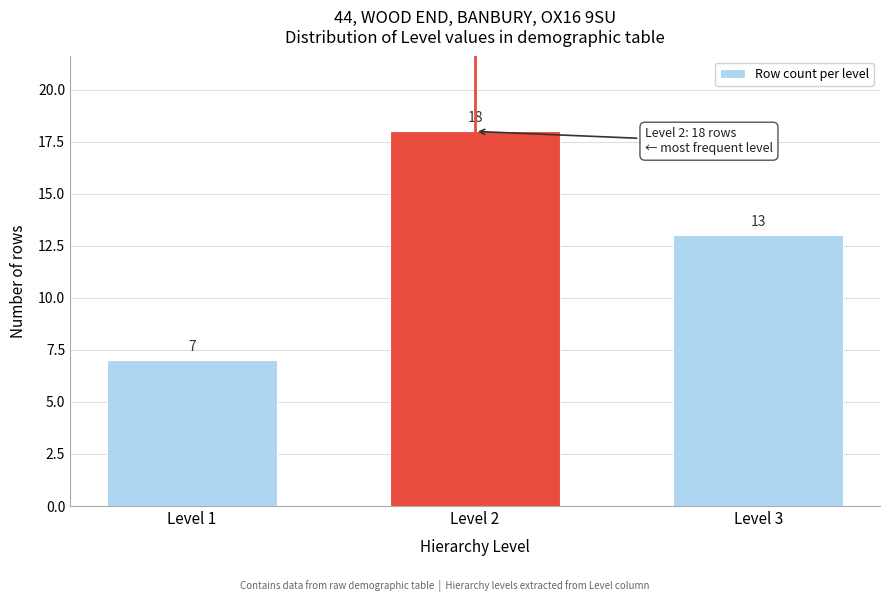

Reading right to left, what are all the values shown in this chart?

13	18	7